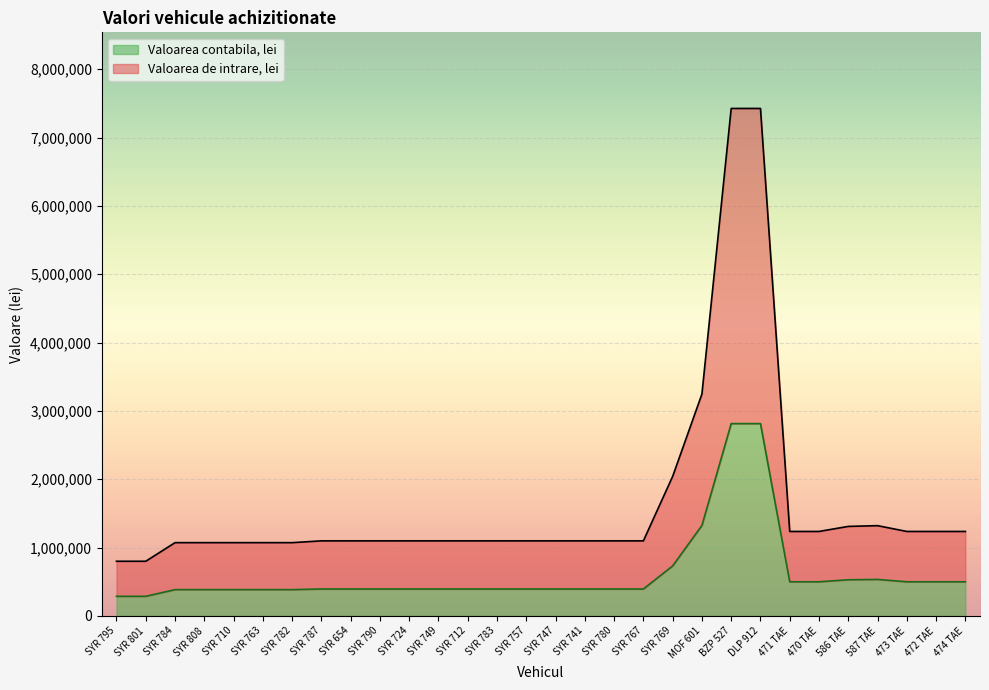

Is it true that Valoarea contabila, lei equals 531714 at SYR 757?

False